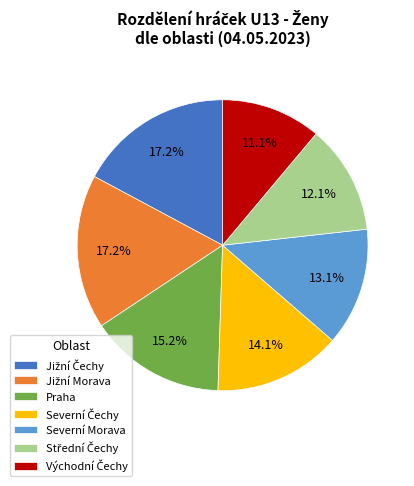

Is it true that Praha is 23% of the pie?

False